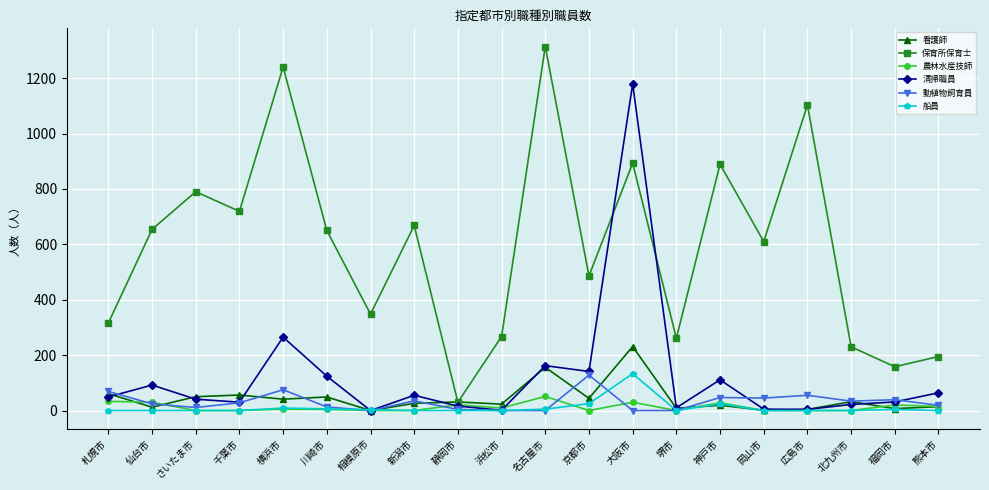

At which label does 保育所保育士 reach its peak?

名古屋市